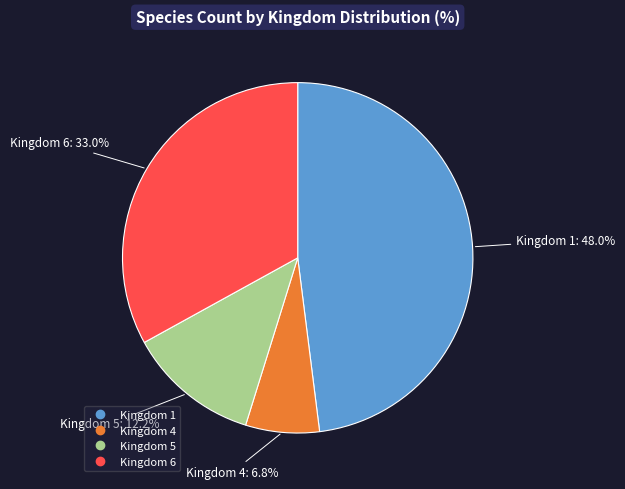

Between Kingdom 6 and Kingdom 5, which is larger?

Kingdom 6